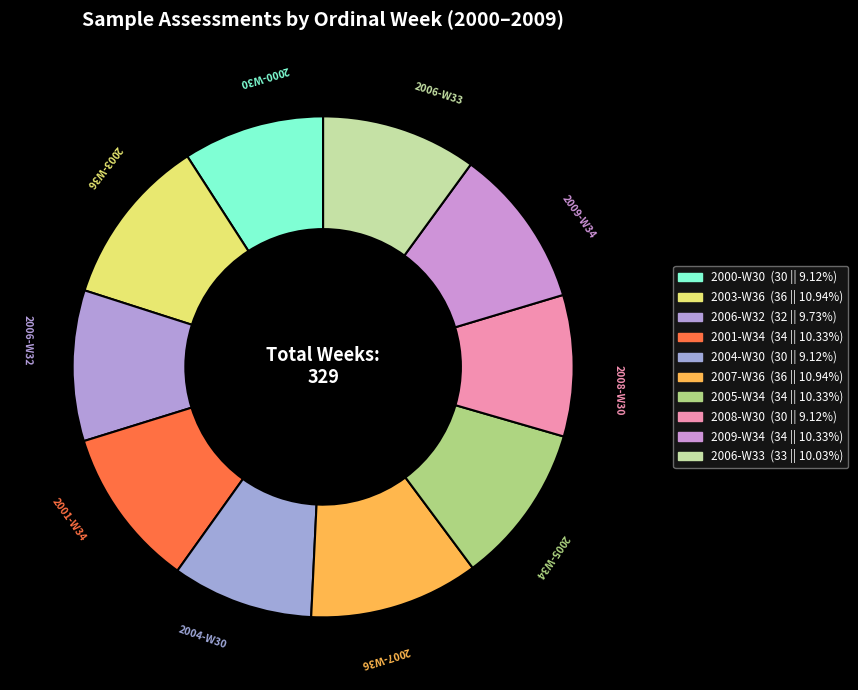

Count the number of slices in the pie.

10